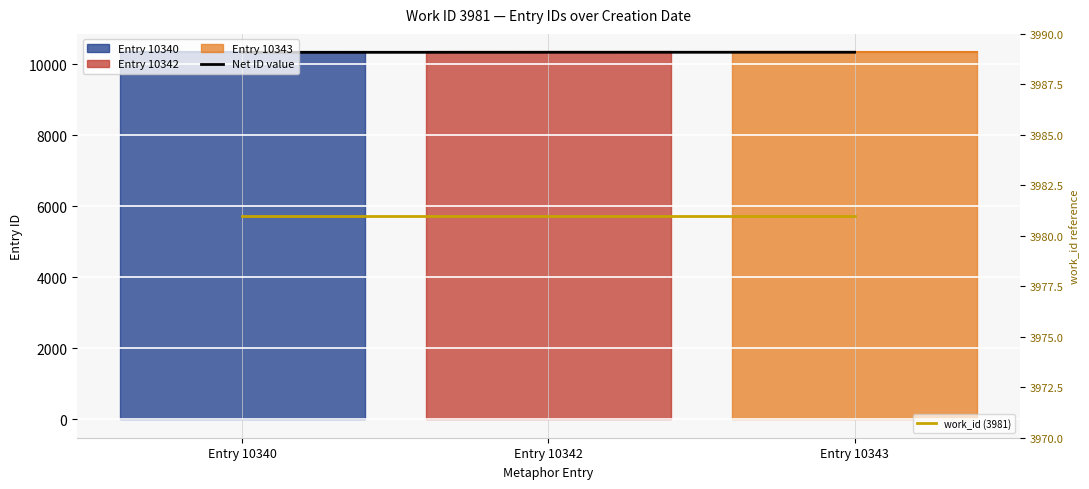

What is the sum of the work_id (3981) values at Entry 10340 and Entry 10343?

7962